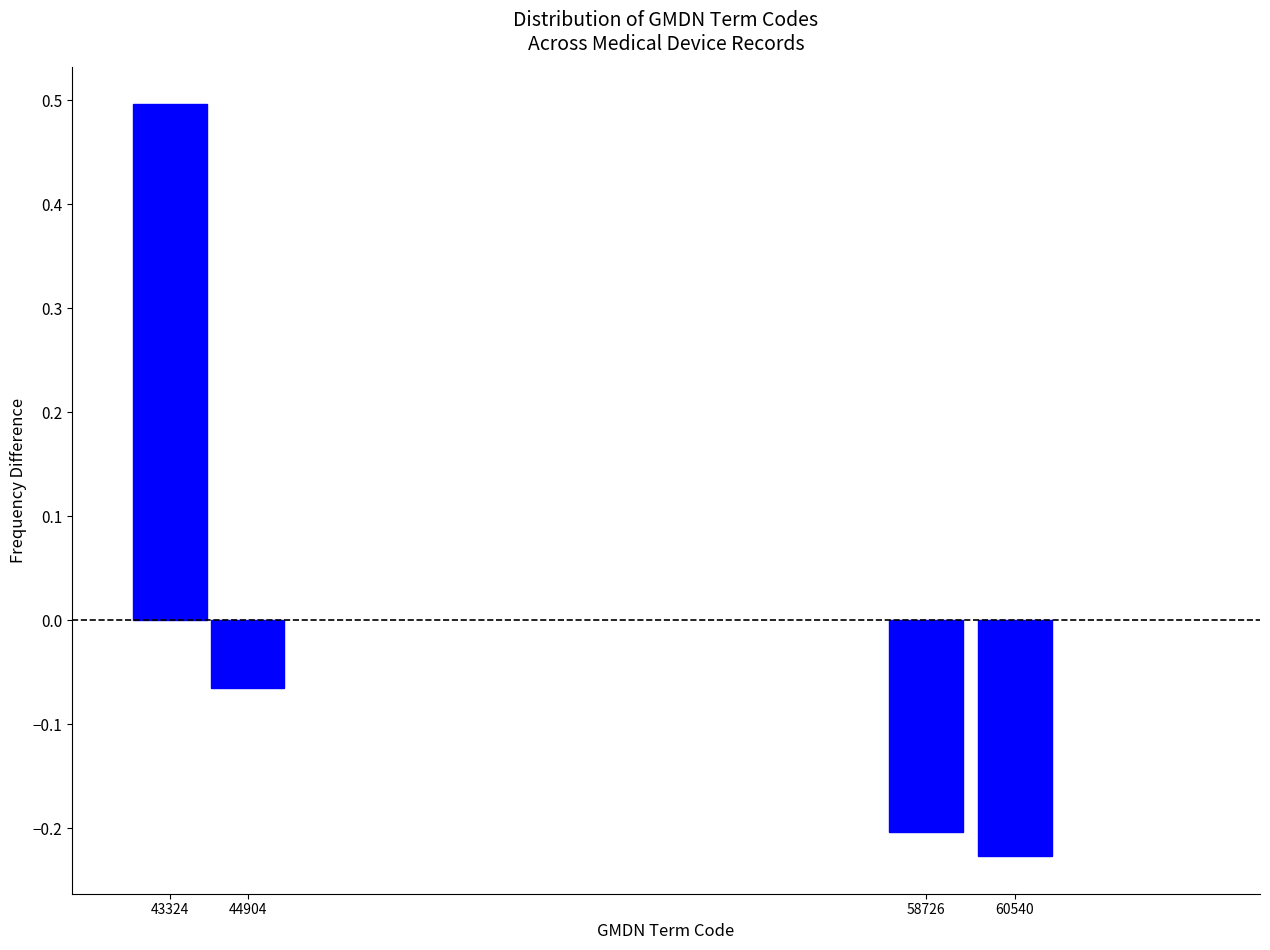

What is the value of the 1st bar from the left?

0.5